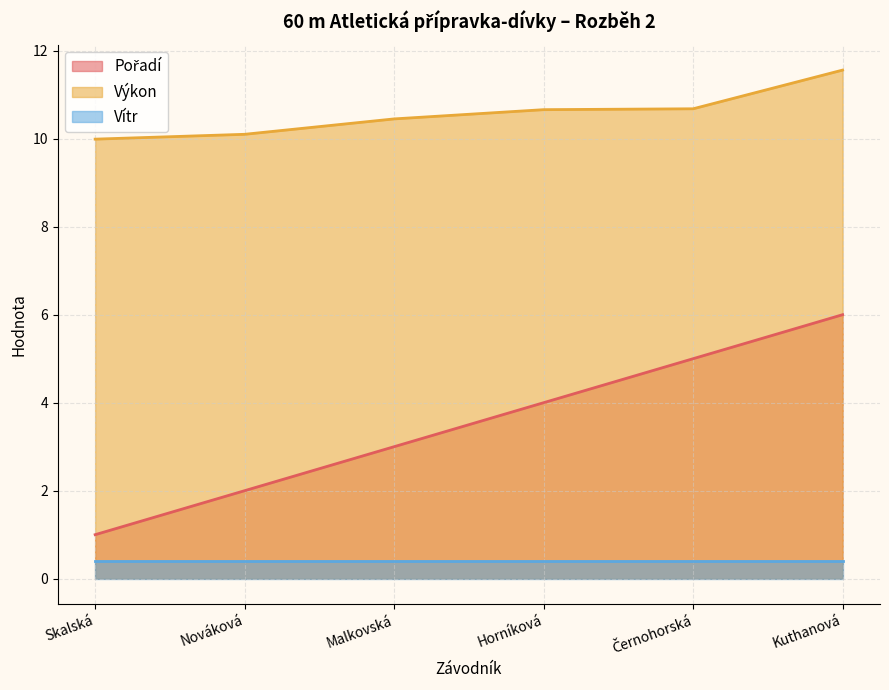

What is the greatest value displayed?

11.6